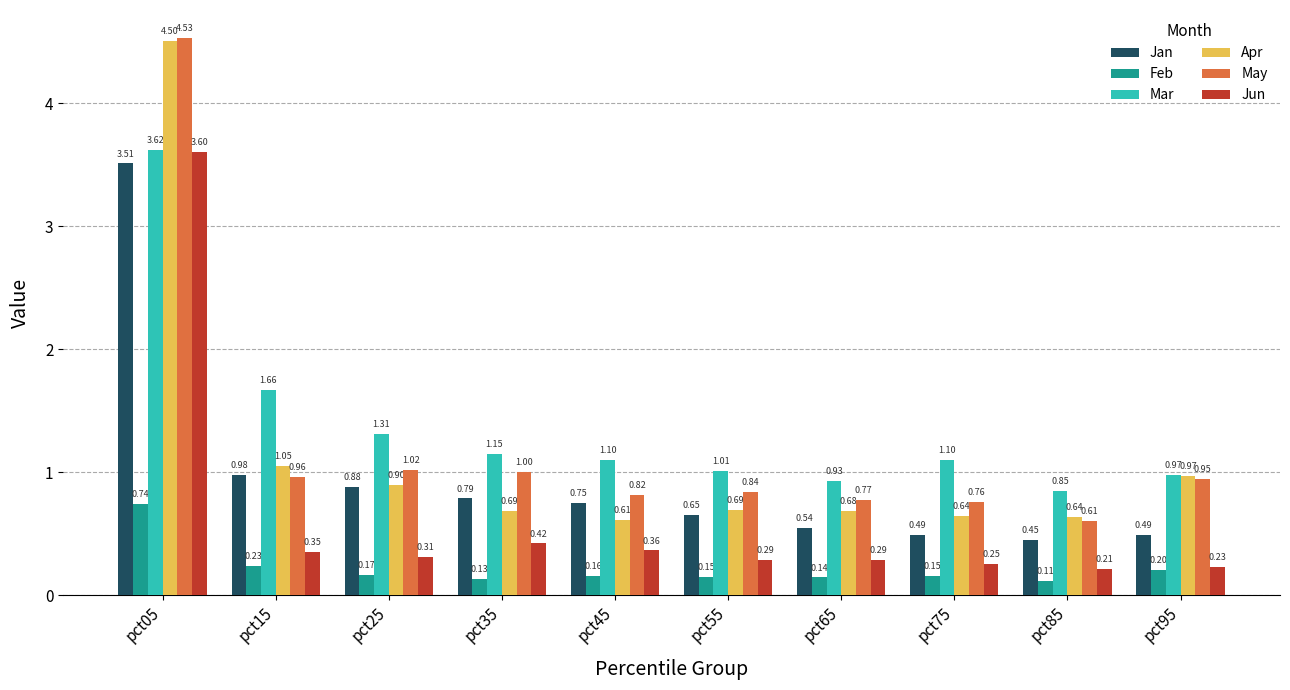

What is the average value of the Apr series?

1.1